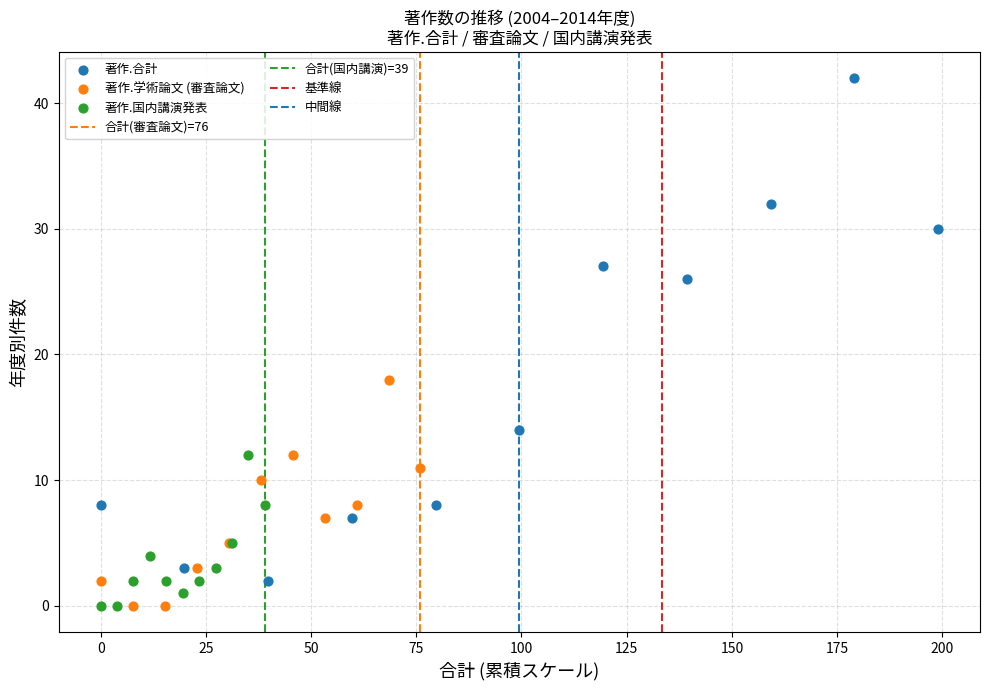

Which series has the widest spread of Y values?

著作.合計